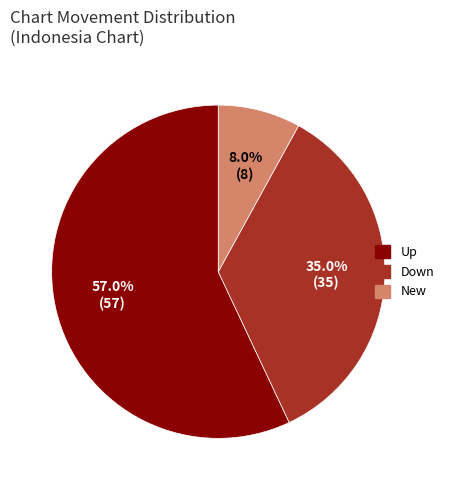

Which category has the smallest portion of the pie?

New